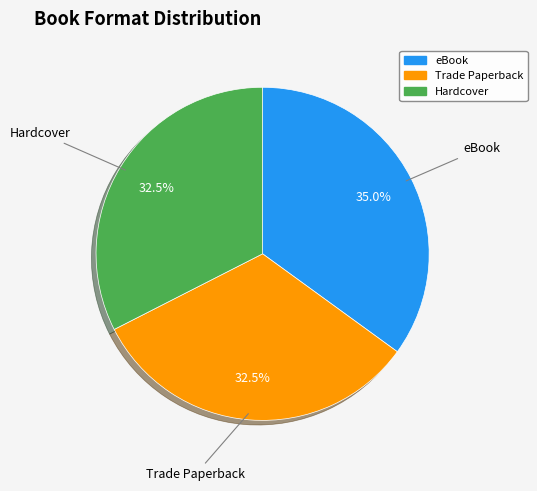

How many segments does this pie chart have?

3